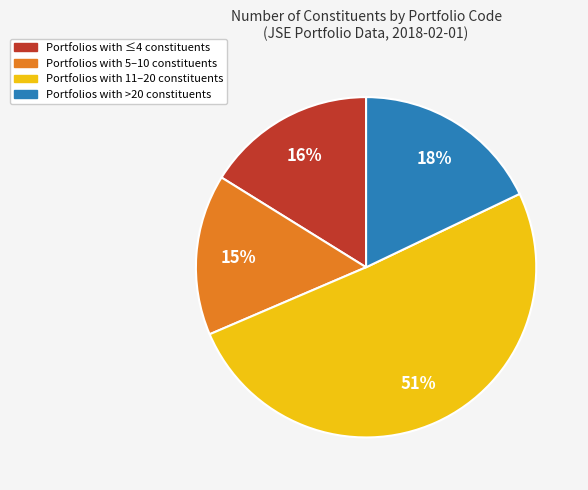

To the nearest percent, what is the average slice percentage?

25%